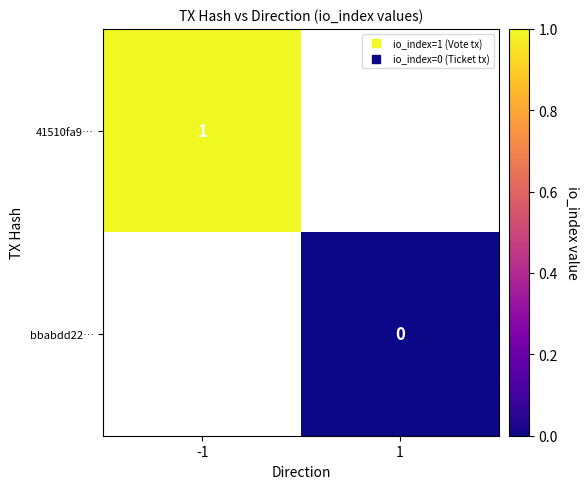

Which series has the largest range (max minus min)?

41510fa9…